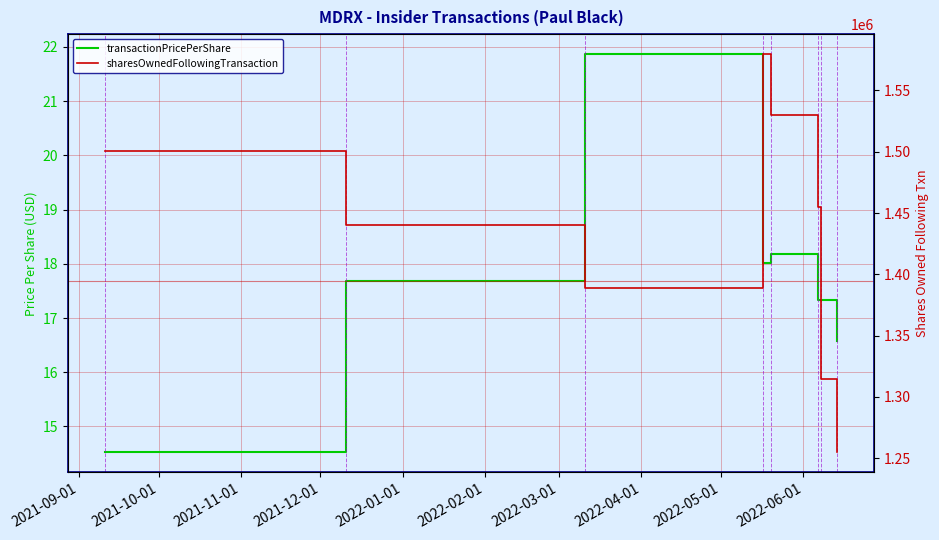

Which has a higher value, 2021-12-01 or 2021-11-01?

2021-11-01